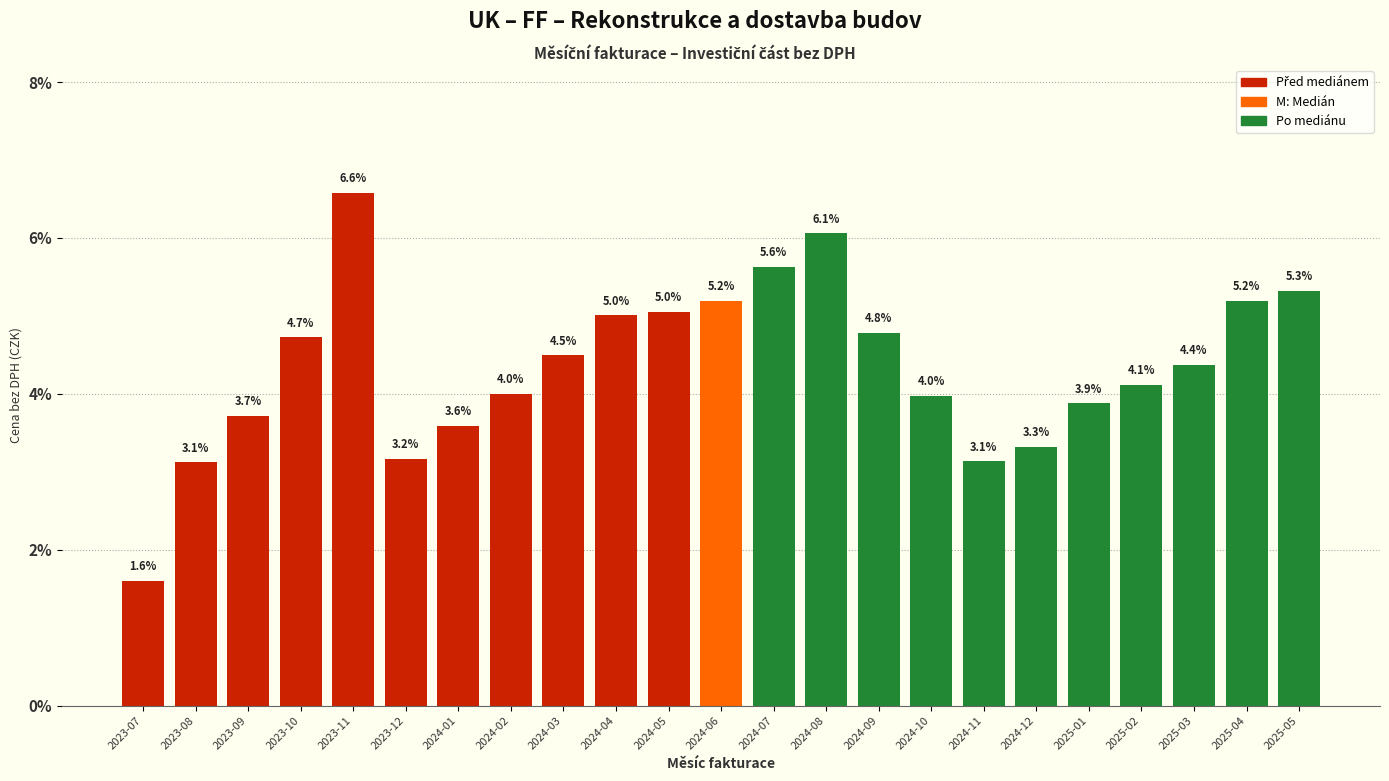

Reading left to right, list all the values displayed in this chart.

1.6	3.1	3.7	4.7	6.6	3.2	3.6	4.0	4.5	5.0	5.0	5.2	5.6	6.1	4.8	4.0	3.1	3.3	3.9	4.1	4.4	5.2	5.3